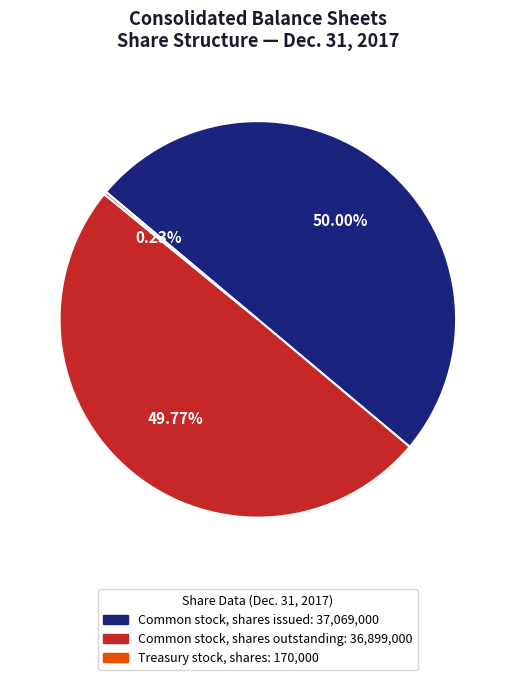

Approximately how many times larger is the value at Common stock, shares issued compared to Common stock, shares outstanding?

1.0